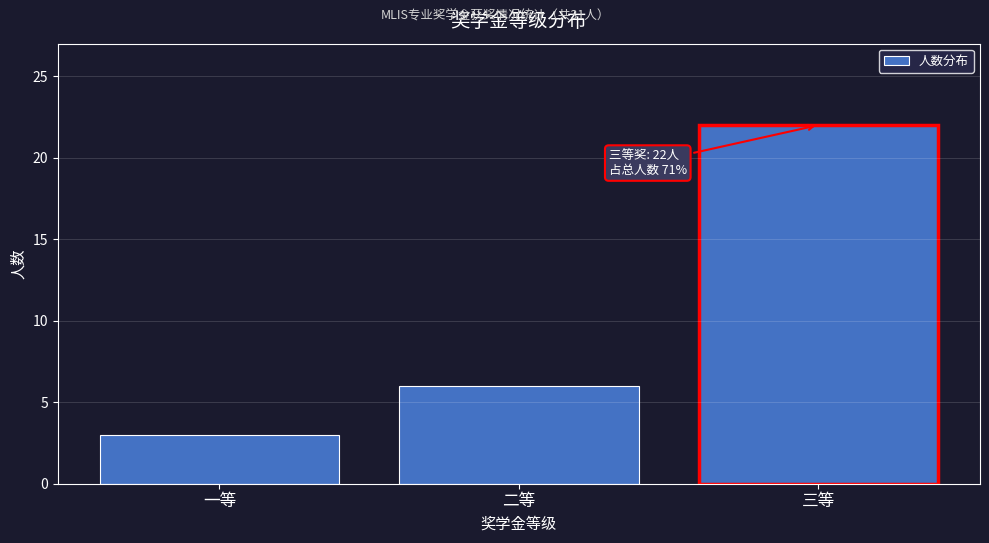

Reading right to left, transcribe all the data shown in this chart.

22	6	3